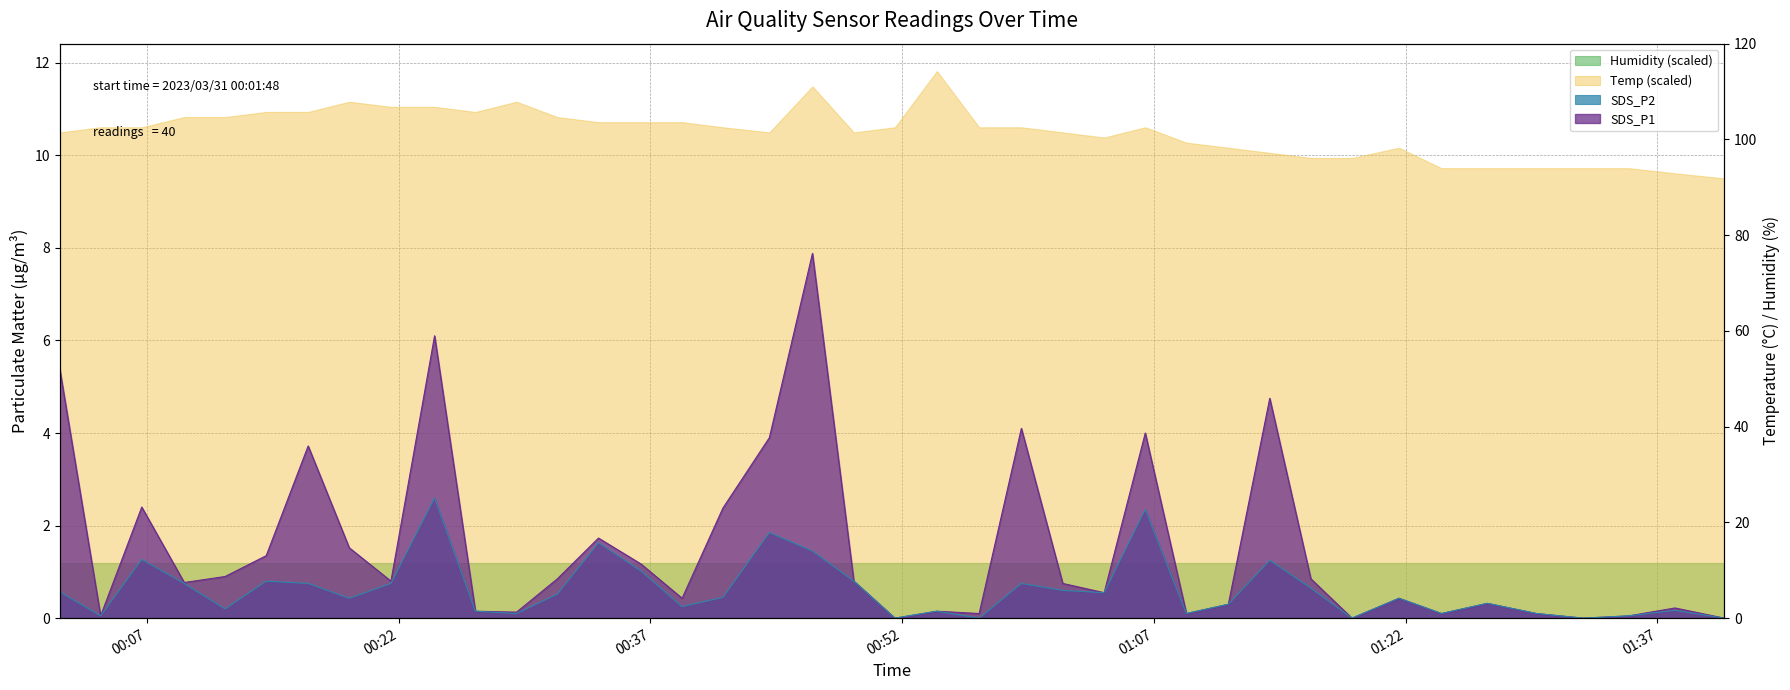

True or false: SDS_P1 and SDS_P2 intersect in this chart.

False